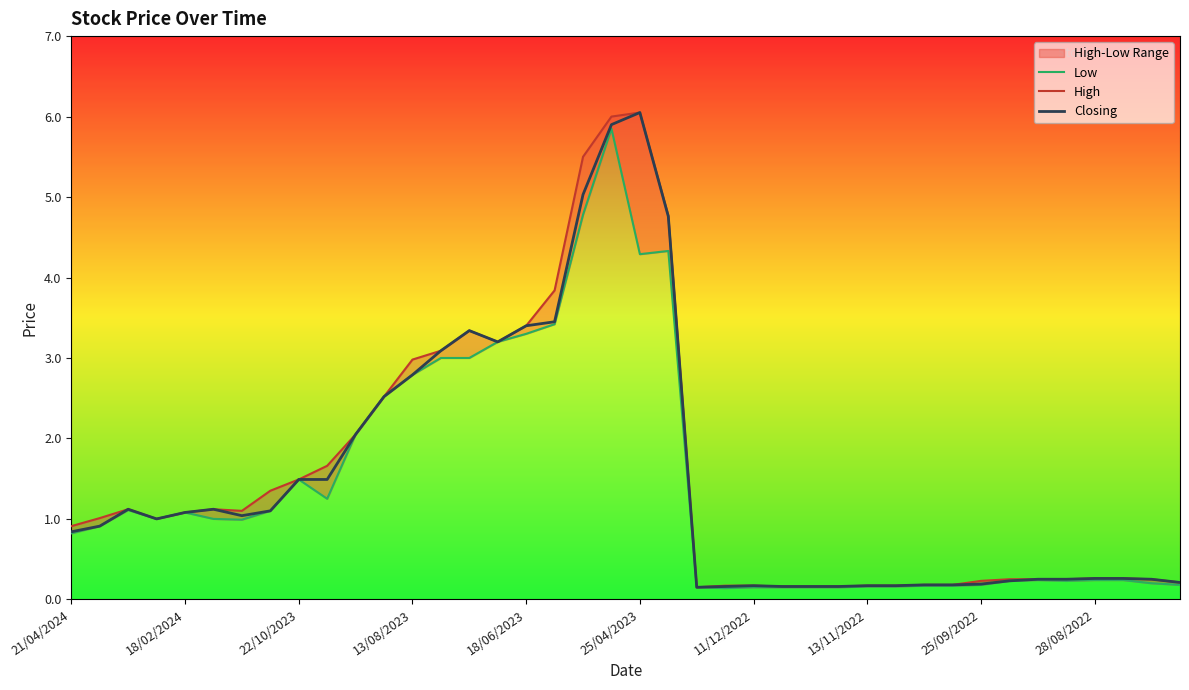

True or false: High and Closing intersect in this chart.

False